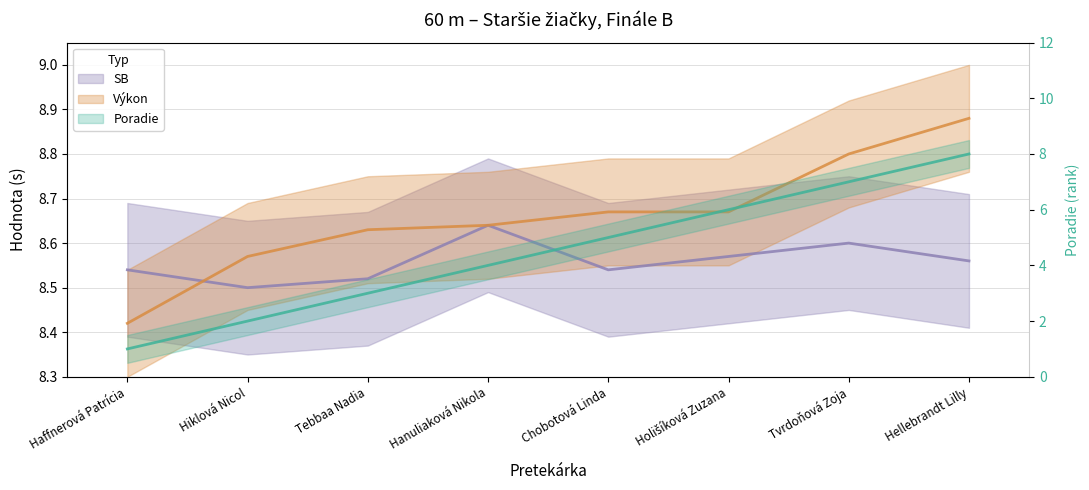

Rank the series by their maximum value, from lowest to highest.

Poradie, SB, Výkon